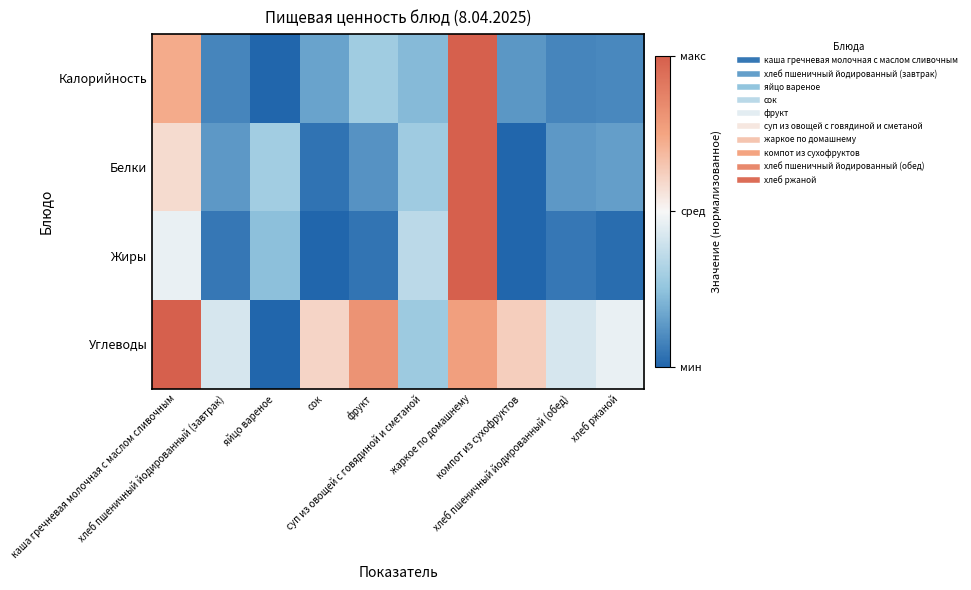

What is the maximum value shown in the chart?

1.0